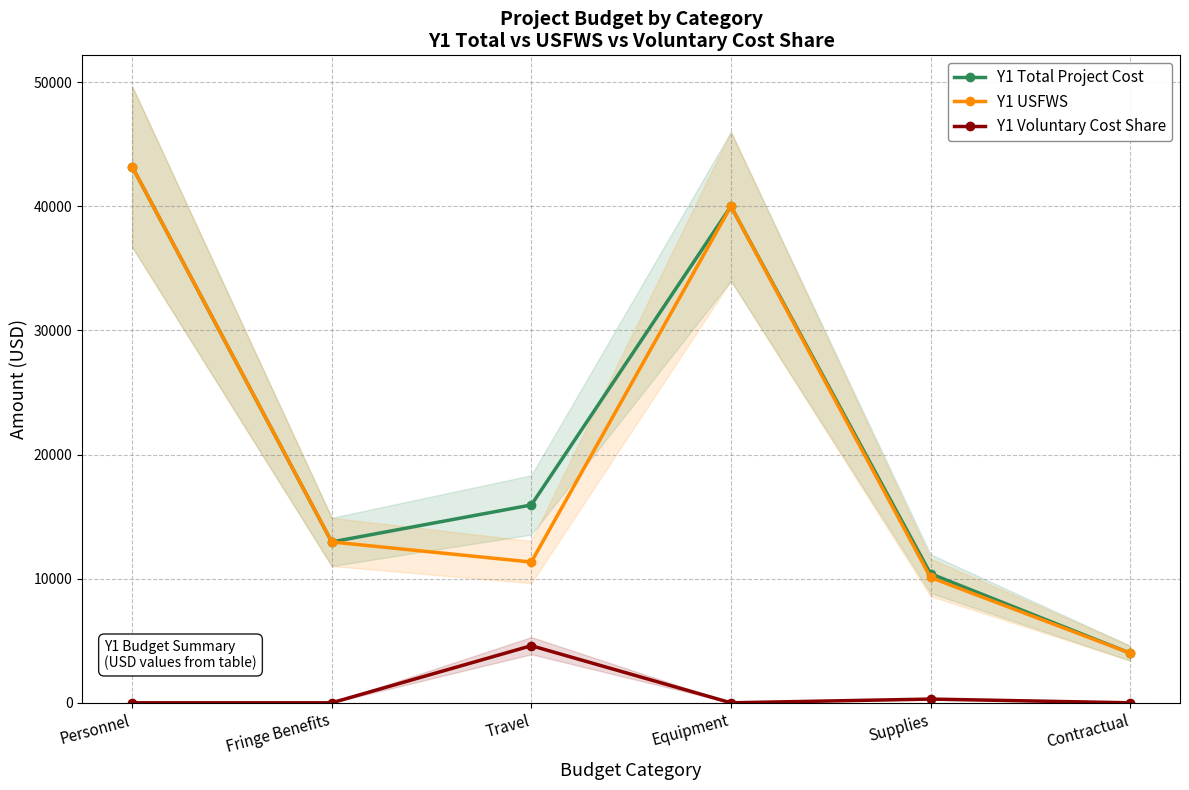

At how many categories does at least one series exceed 38560?

2